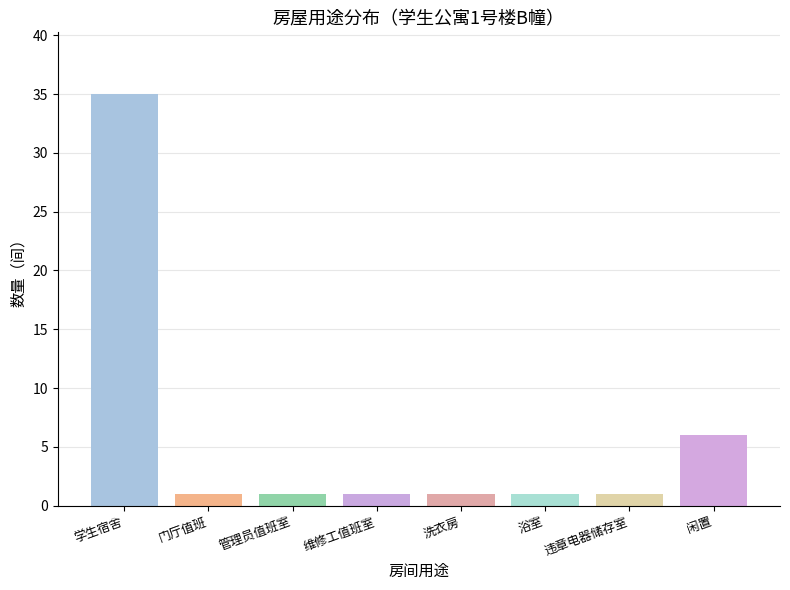

Between 学生宿舍 and 洗衣房, which is larger?

学生宿舍